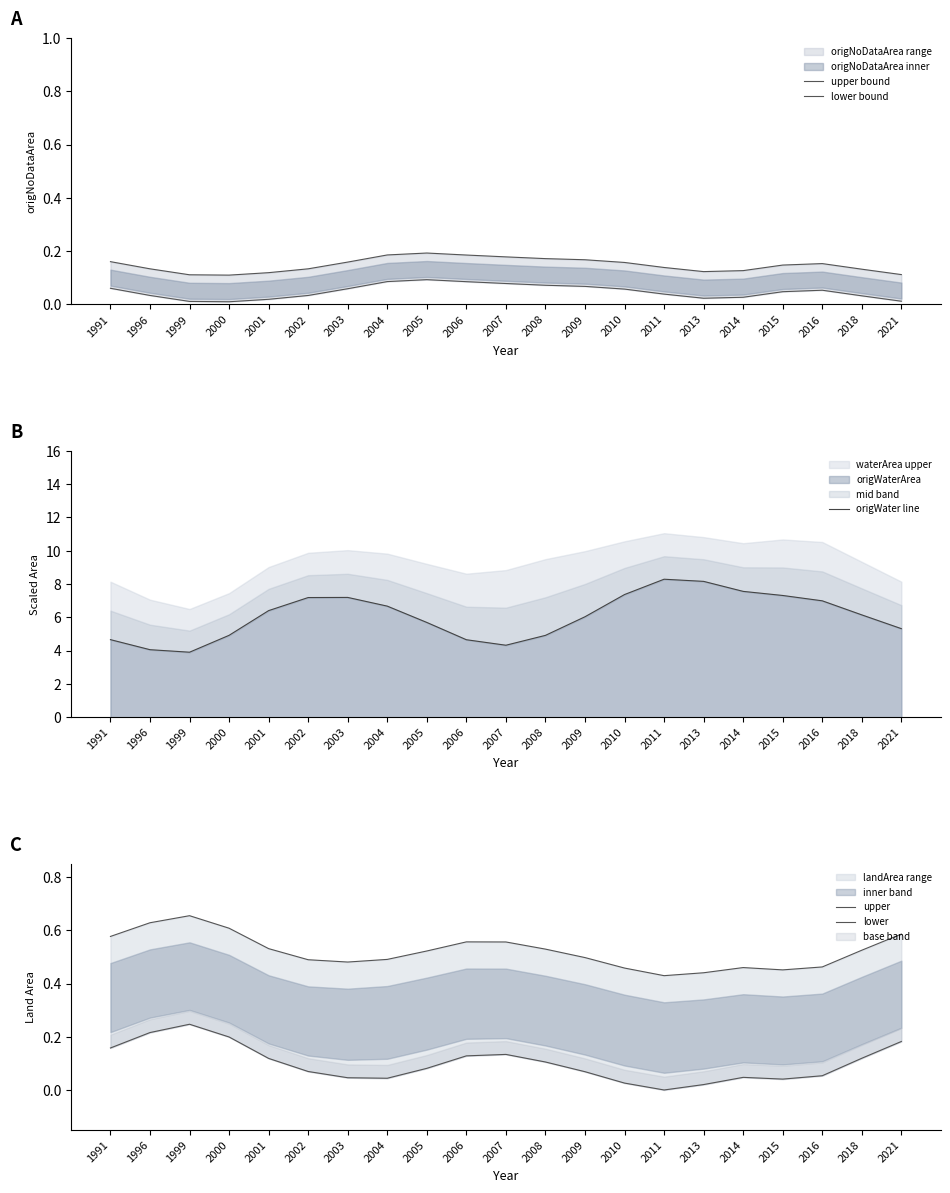

The upper bound series shows 0.3 at 2004. True or false?

False